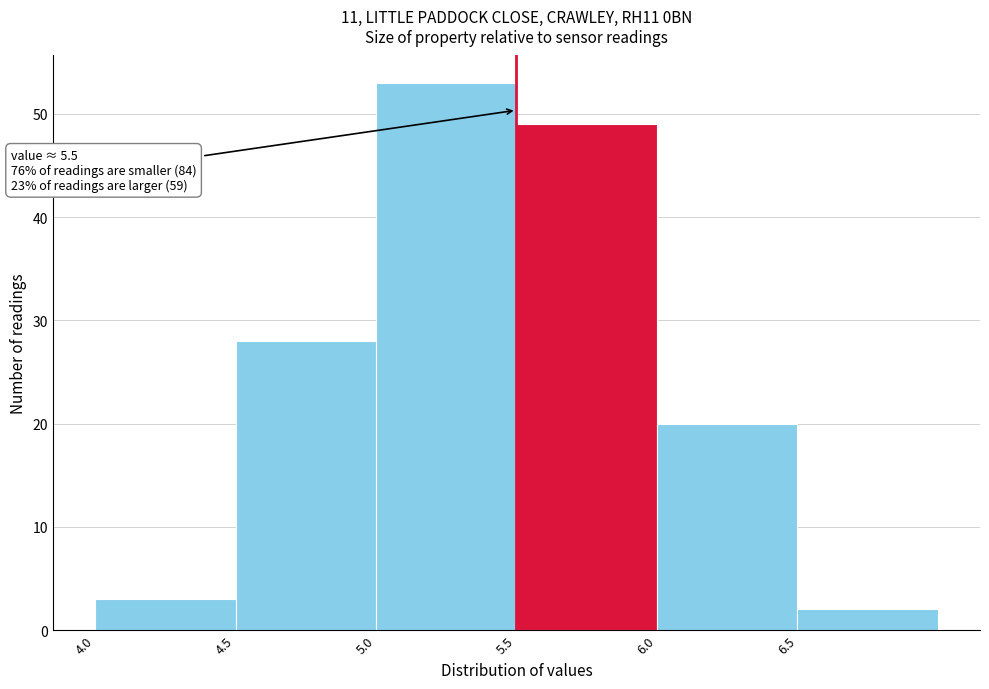

Which range on the x-axis has the tallest bar?

5.0 to 5.5